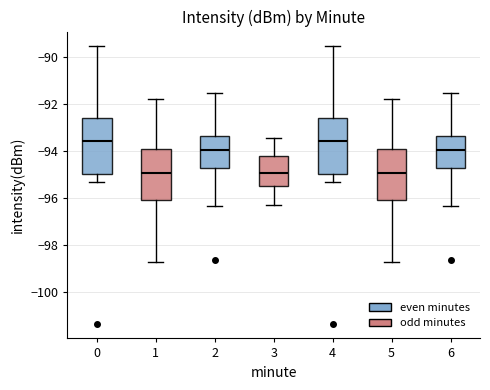

Where is the upper edge of the box at x = 3 on the y-axis? The values are not printed on the chart, so give them approximately, as read against the axis.

-94.2